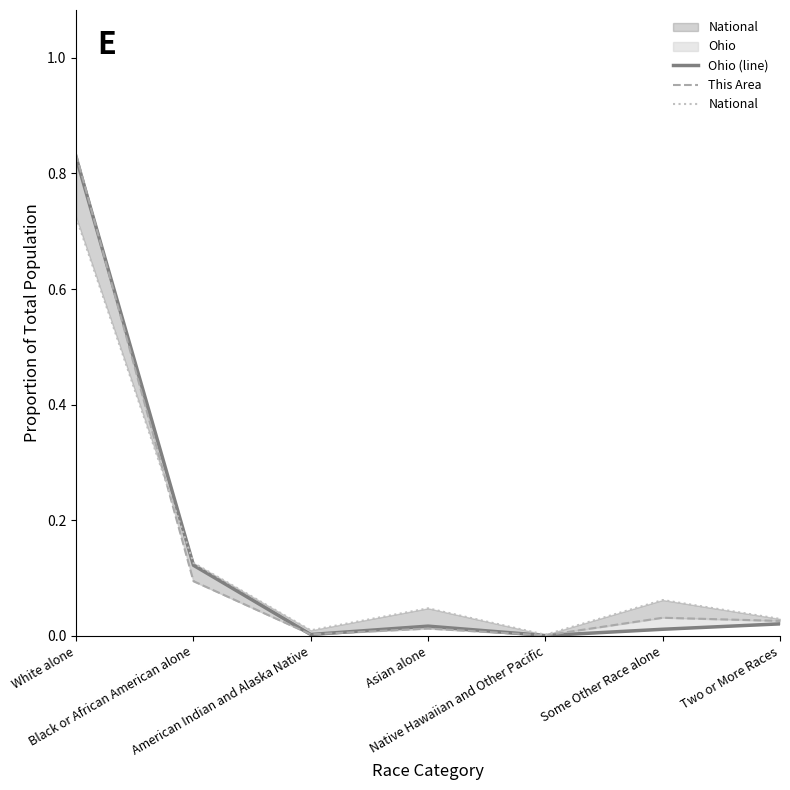

What is the highest value of the This Area series?

0.8